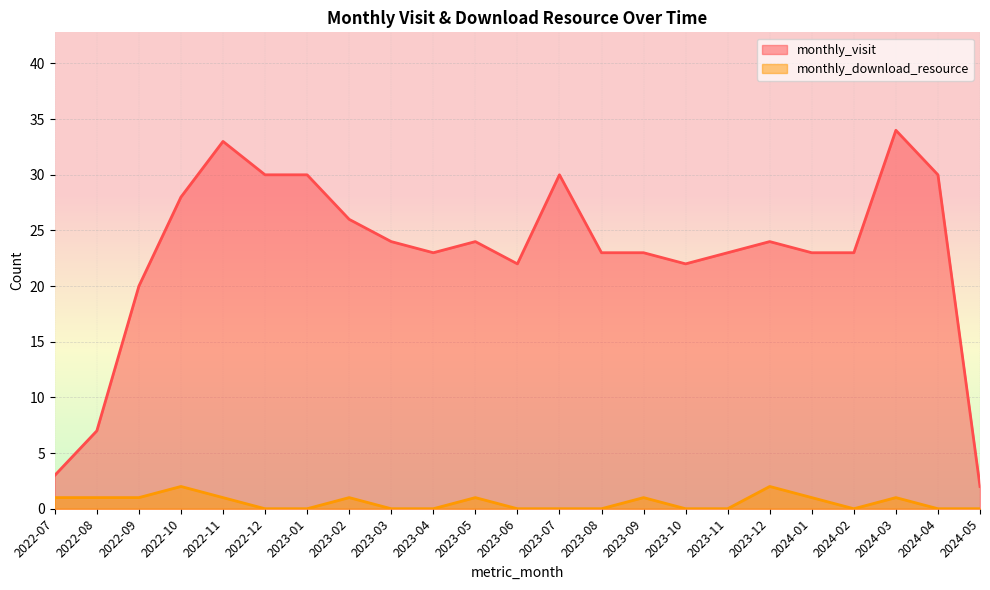

True or false: monthly_download_resource has a value of 0 at 2023-01.

True